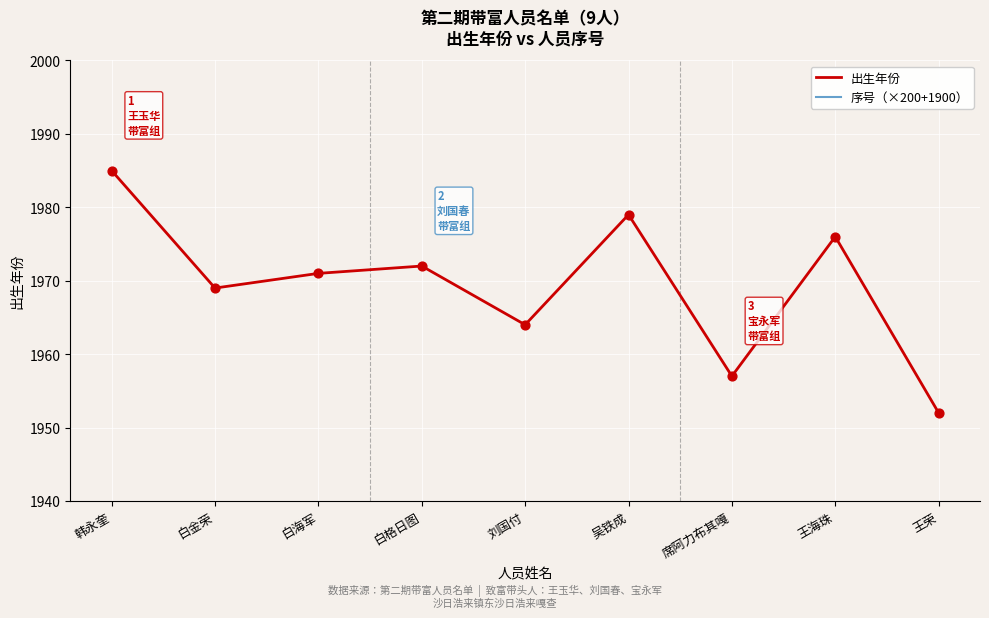

At which category is the sum across all series the highest?

王荣